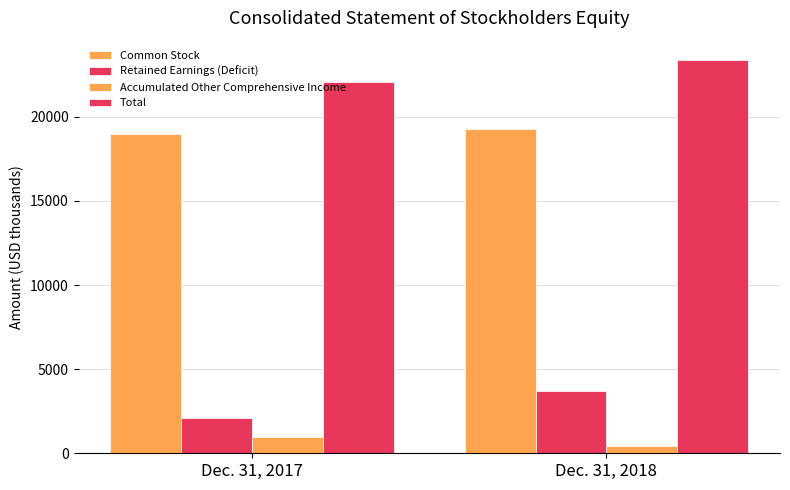

Between Dec. 31, 2017 and Dec. 31, 2018, which is larger?

Dec. 31, 2018